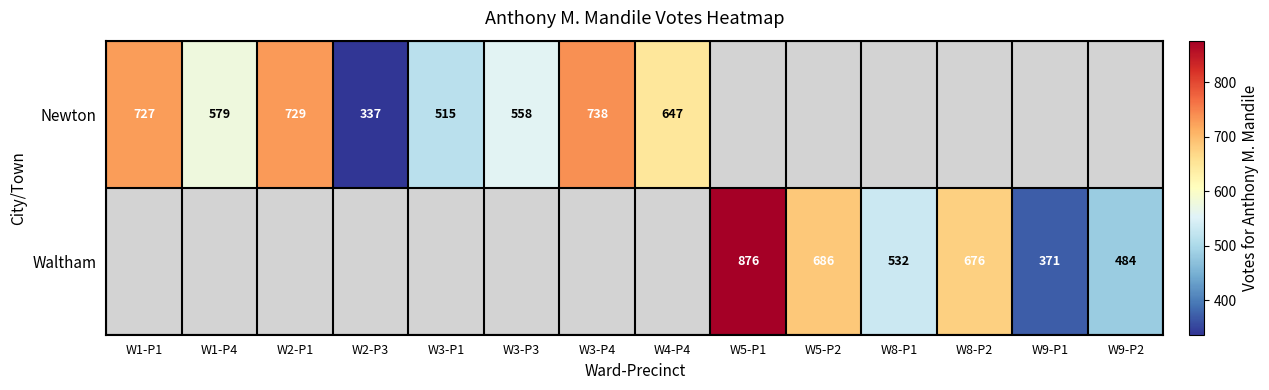

Is it true that Newton equals 647 at W4-P4?

True